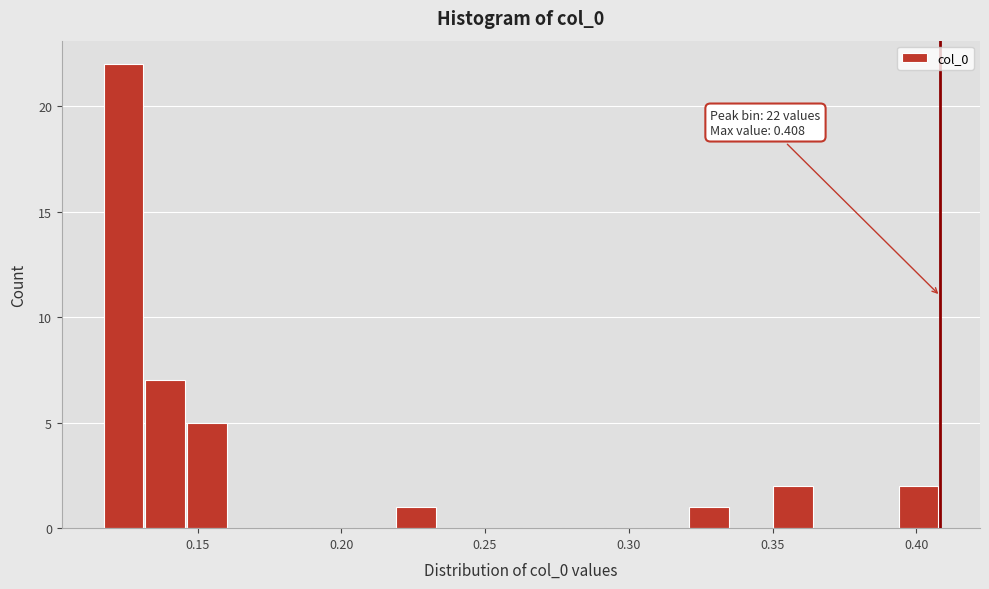

Around what value on the x-axis is the tallest bar? Give the approximate position of its centre, as read against the axis.

0.125